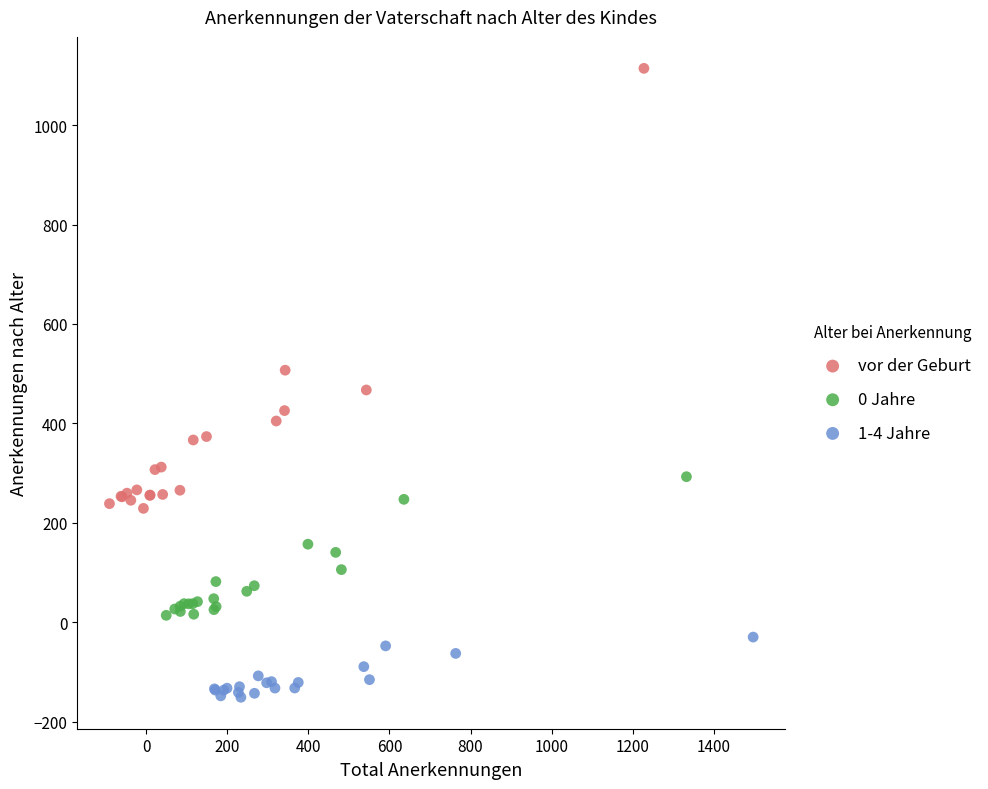

Which series reaches the maximum Y coordinate?

vor der Geburt